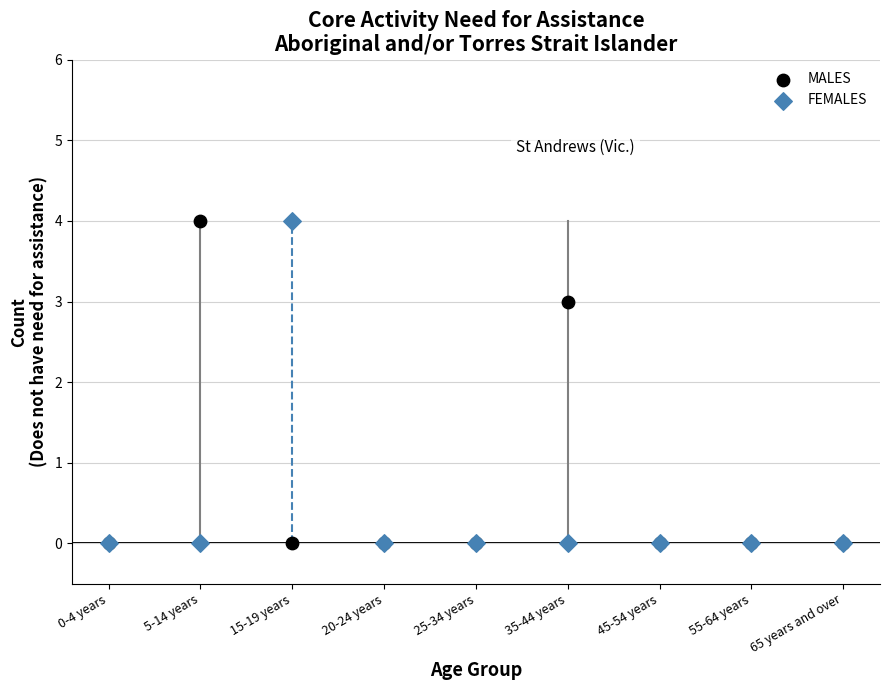

What are all the series names shown in the legend?

MALES, FEMALES